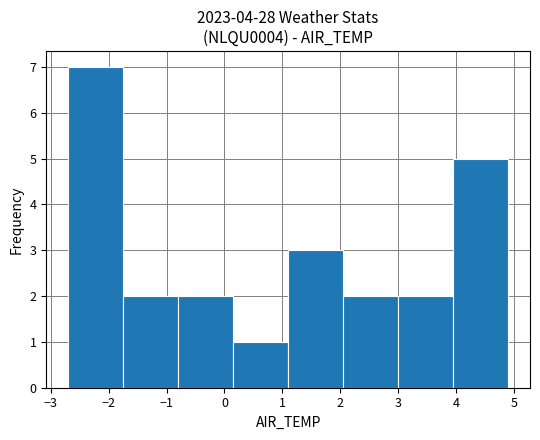

What is the height of the bar covering 2.05 to 3.00 on the x-axis? Neither the bar edges nor the heights are printed on the chart, so give them approximately, as read against the axes.

2